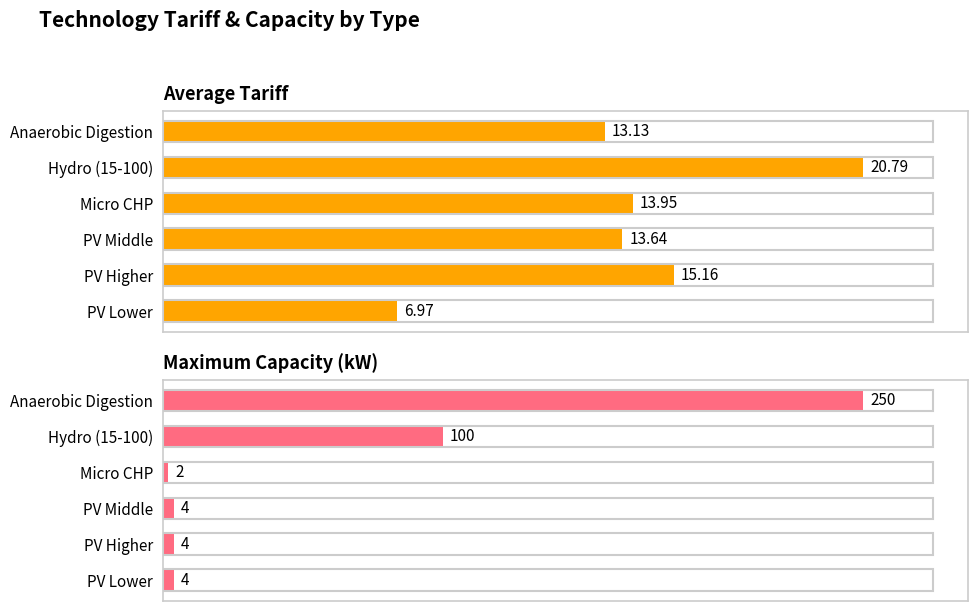

At how many categories does at least one series exceed 166?

1